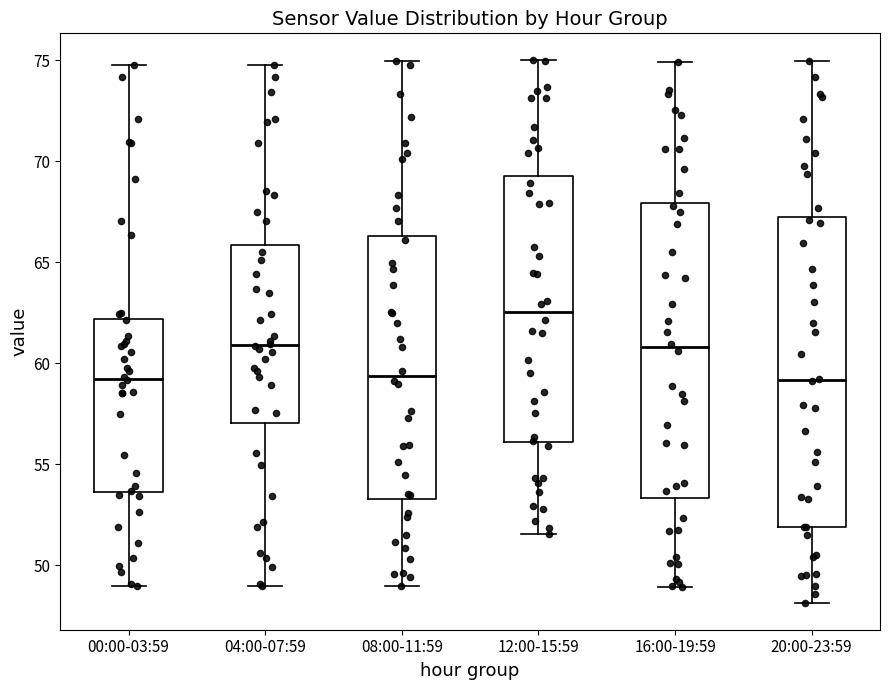

Reading left to right, transcribe this box plot: for each box, give where its median line is, the range the box spans, and where its two whiskers end, as read against the y-axis. The values are not printed on the chart, so give them approximately, as read against the axis.

00:00-03:59: median 59.0, box 53.5 to 62.0, whiskers 49.0 to 75.0
04:00-07:59: median 61.0, box 57.0 to 66.0, whiskers 49.0 to 75.0
08:00-11:59: median 59.5, box 53.5 to 66.5, whiskers 49.0 to 75.0
12:00-15:59: median 62.5, box 56.0 to 69.5, whiskers 51.5 to 75.0
16:00-19:59: median 61.0, box 53.5 to 68.0, whiskers 49.0 to 75.0
20:00-23:59: median 59.0, box 52.0 to 67.0, whiskers 48.0 to 75.0